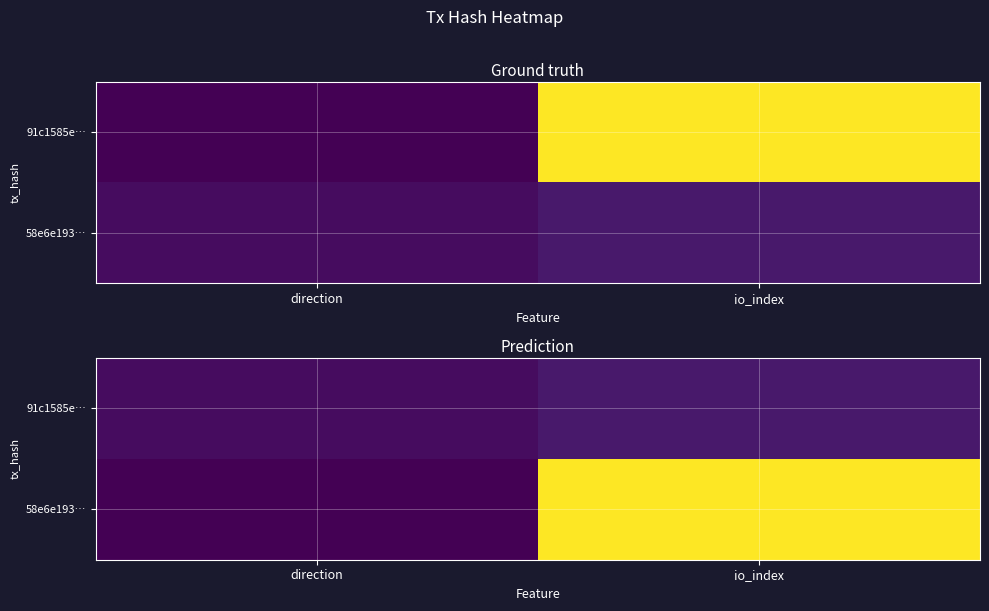

Rank the categories by 91c1585e… value from lowest to highest.

direction, io_index